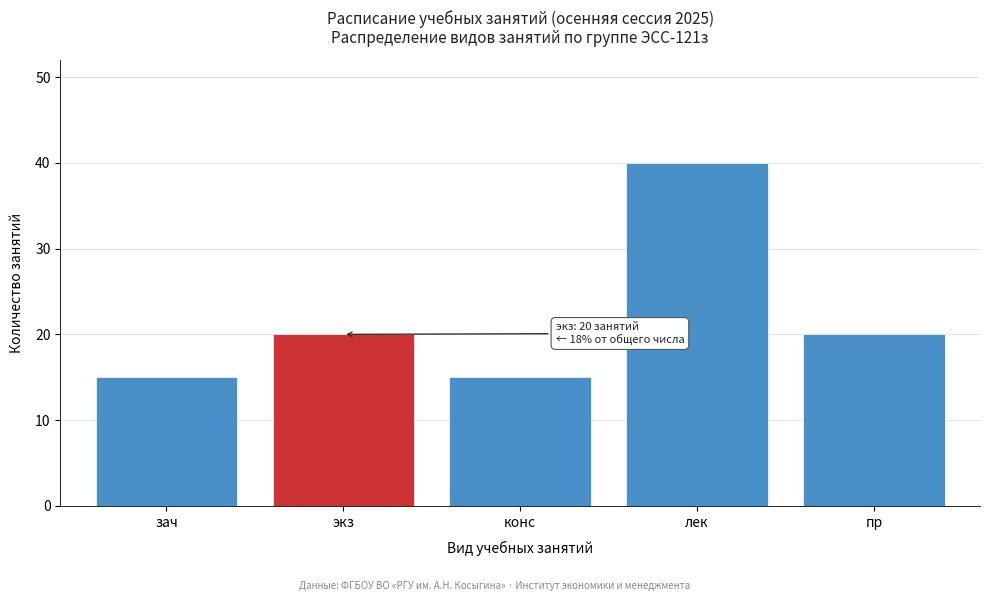

Reading left to right, transcribe all the data shown in this chart.

зач=15	экз=20	конс=15	лек=40	пр=20